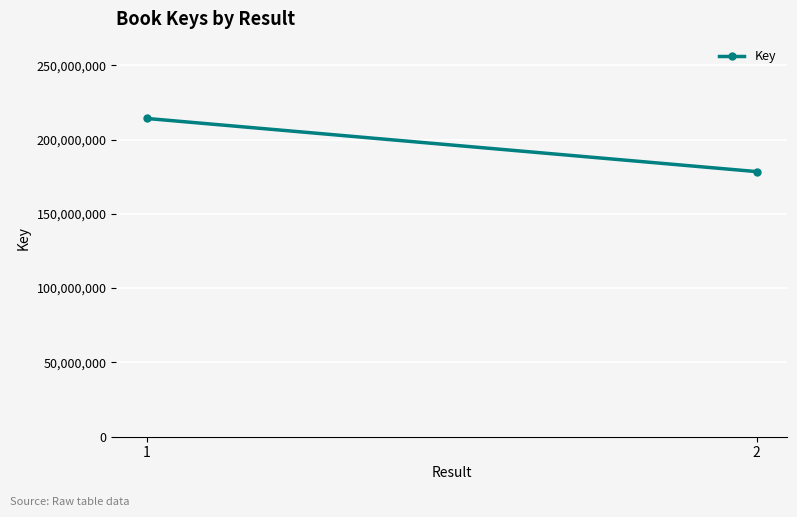

Reading right to left, list all the values displayed in this chart.

2=178426078	1=214193845